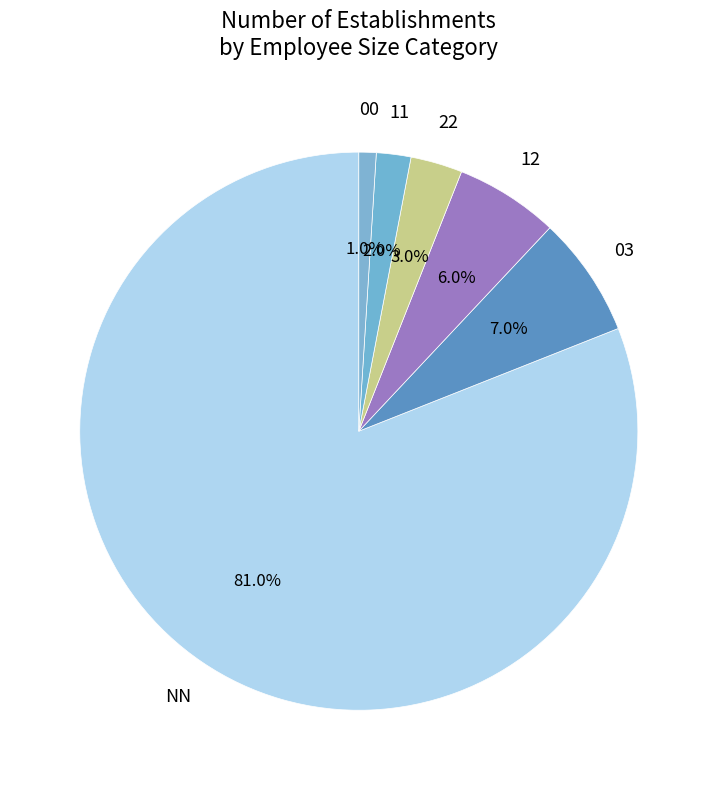

To the nearest percent, what is the average slice percentage?

17%